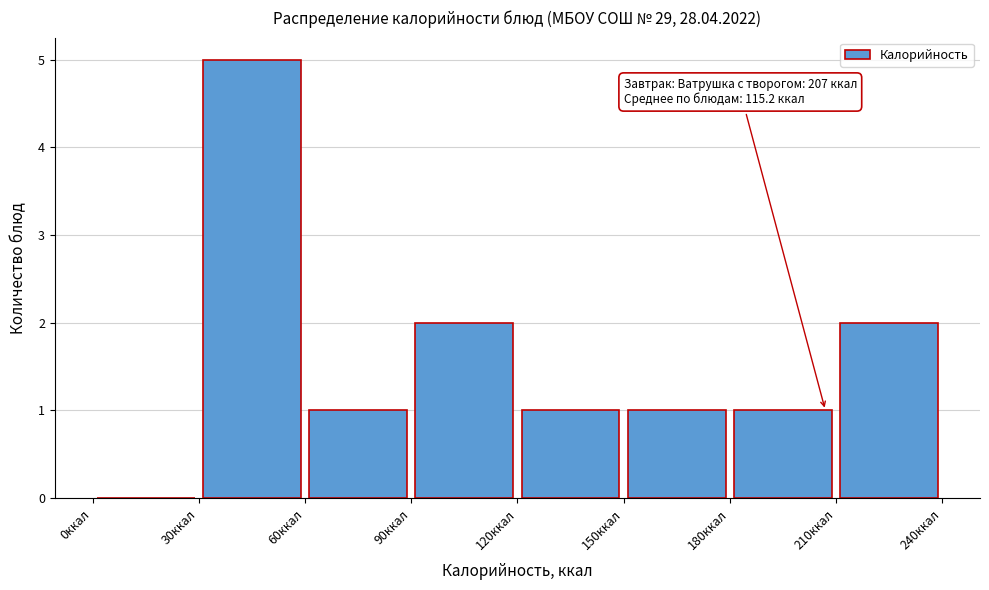

Which range on the x-axis has the tallest bar?

30 to 60